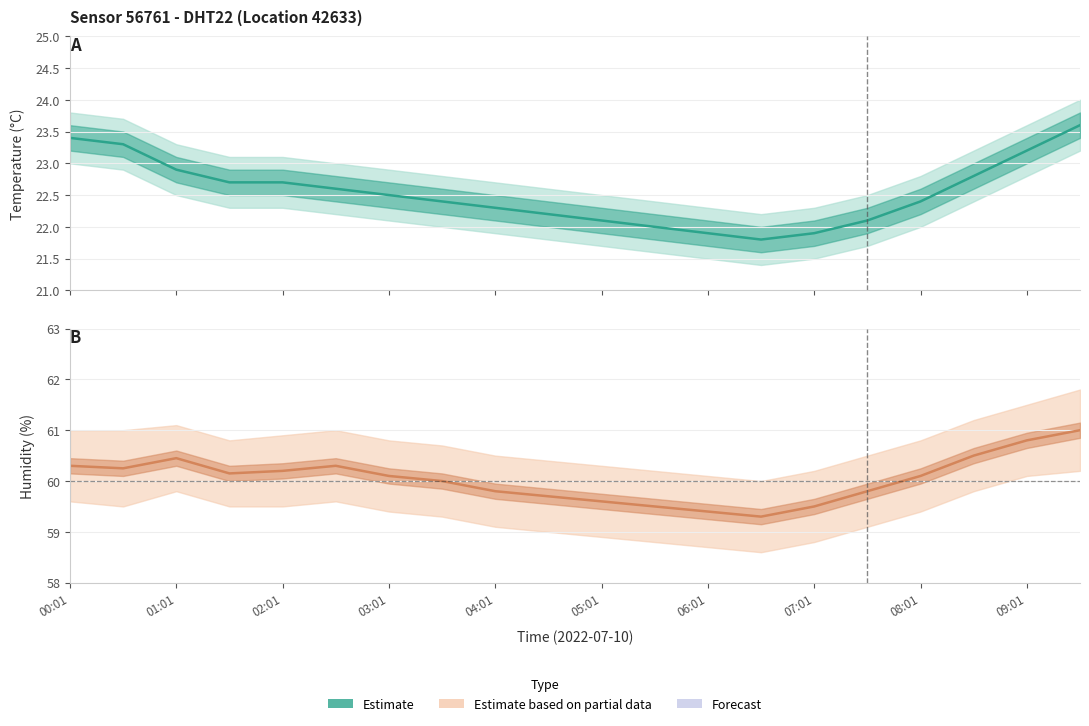

Between 01:01 and 02:01, which is larger?

01:01